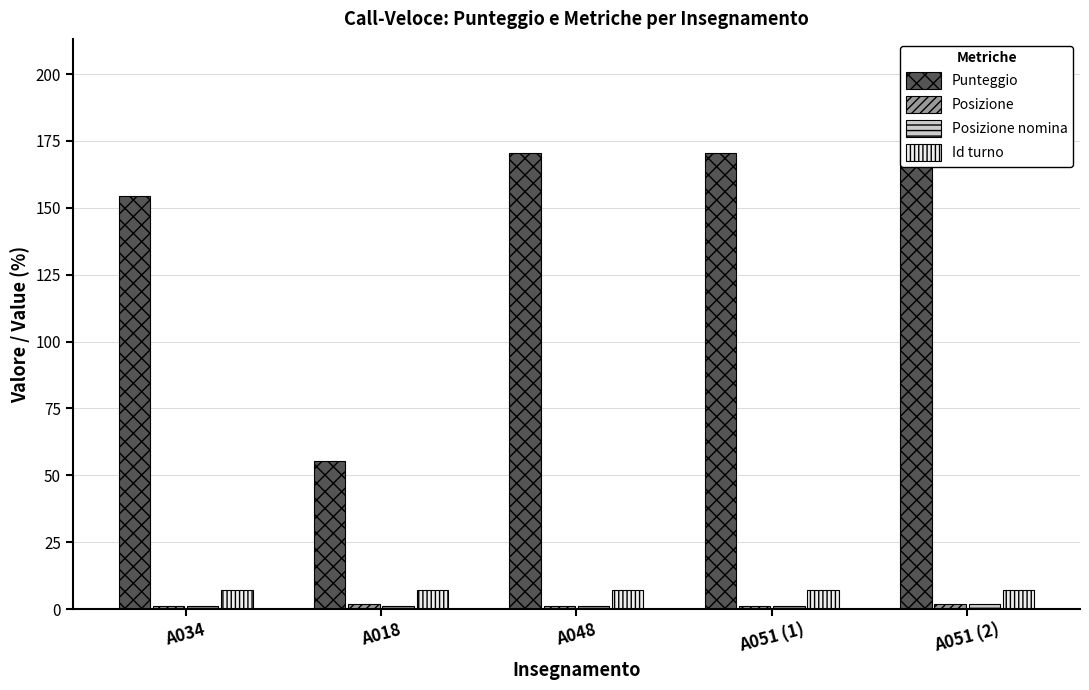

Which series has the largest range (max minus min)?

Punteggio